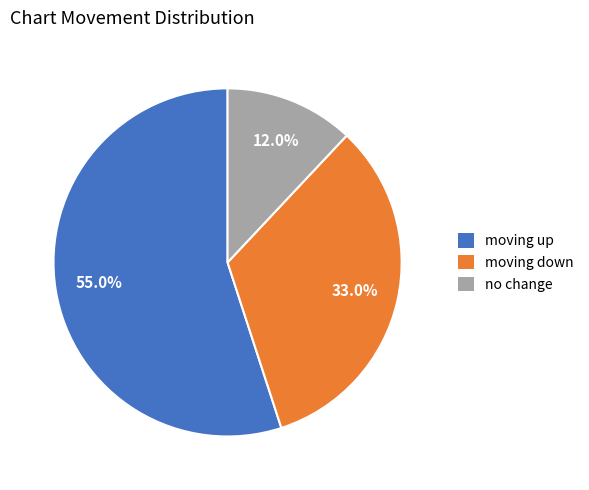

Which slice is the smallest?

no change